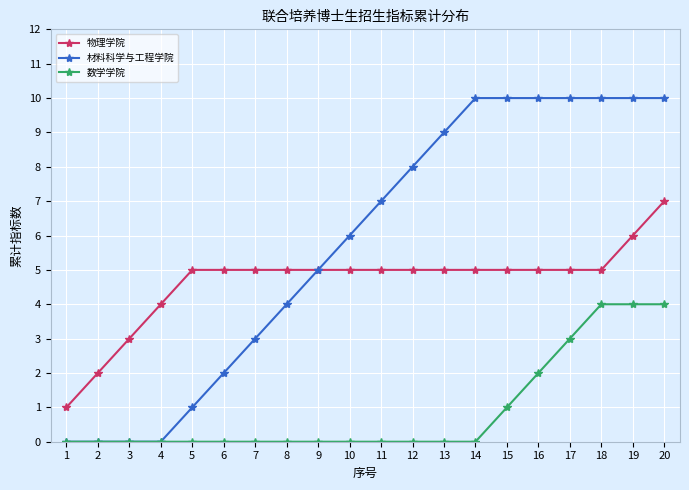

True or false: 数学学院 and 物理学院 intersect in this chart.

False